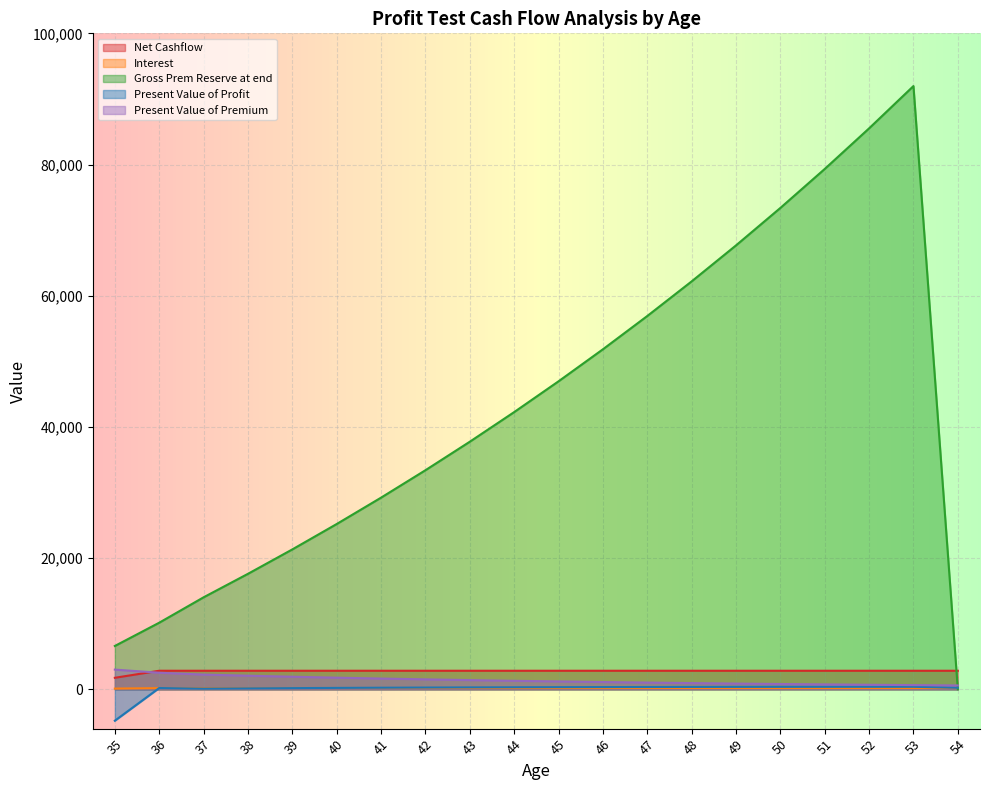

How many lines are shown in the chart?

5